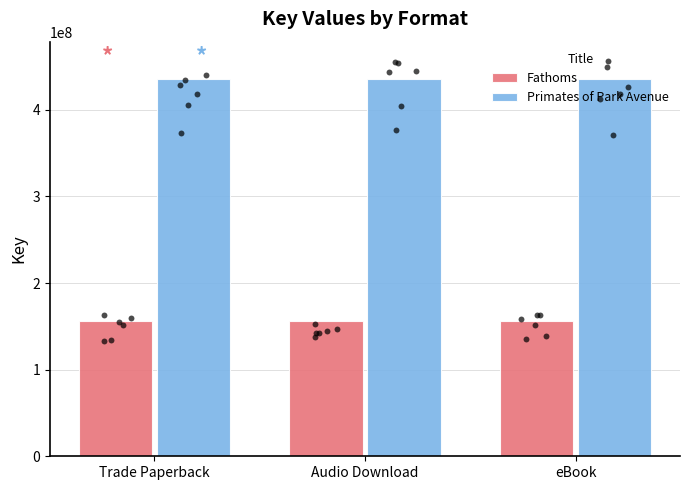

Which series has the largest total across all categories?

Primates of Park Avenue